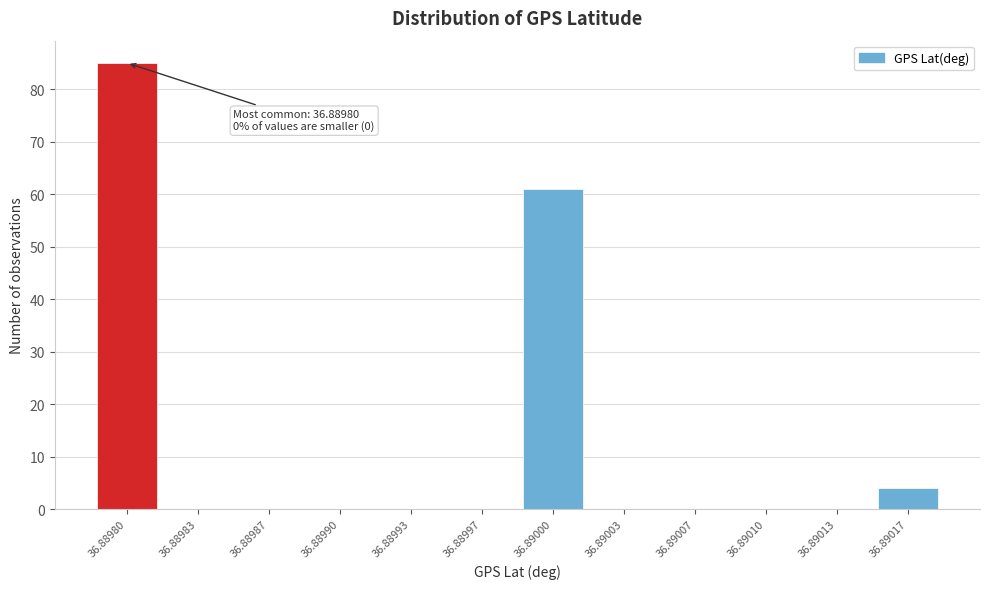

Reading right to left, what are all the values shown in this chart?

36.89017=4	36.89013=0	36.89010=0	36.89007=0	36.89003=0	36.89000=61	36.88997=0	36.88993=0	36.88990=0	36.88987=0	36.88983=0	36.88980=85